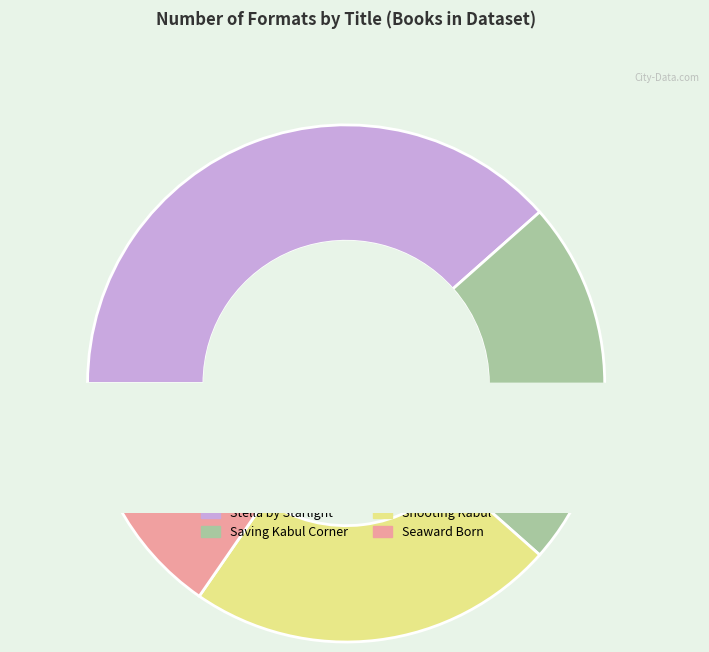

Approximately how many times larger is the value at Saving Kabul Corner compared to Seaward Born?

1.5